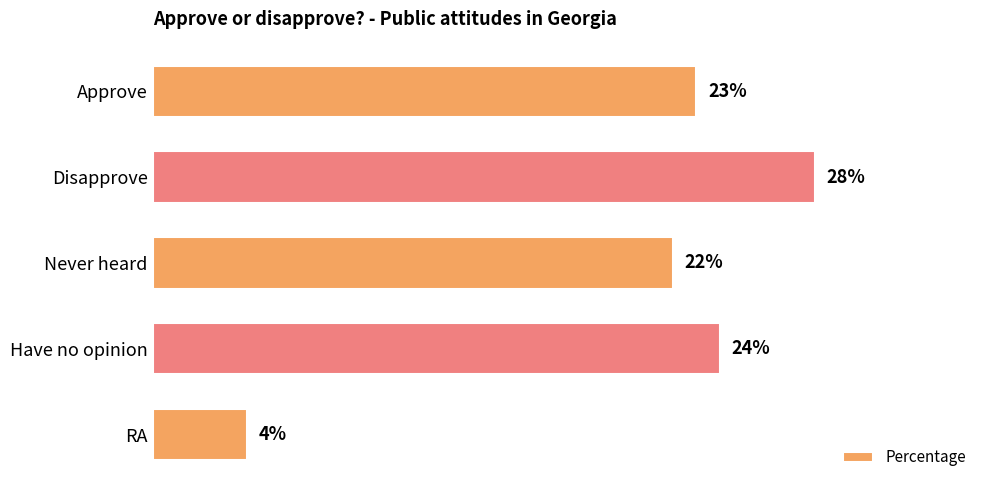

Which label corresponds to the largest value in the chart?

Disapprove